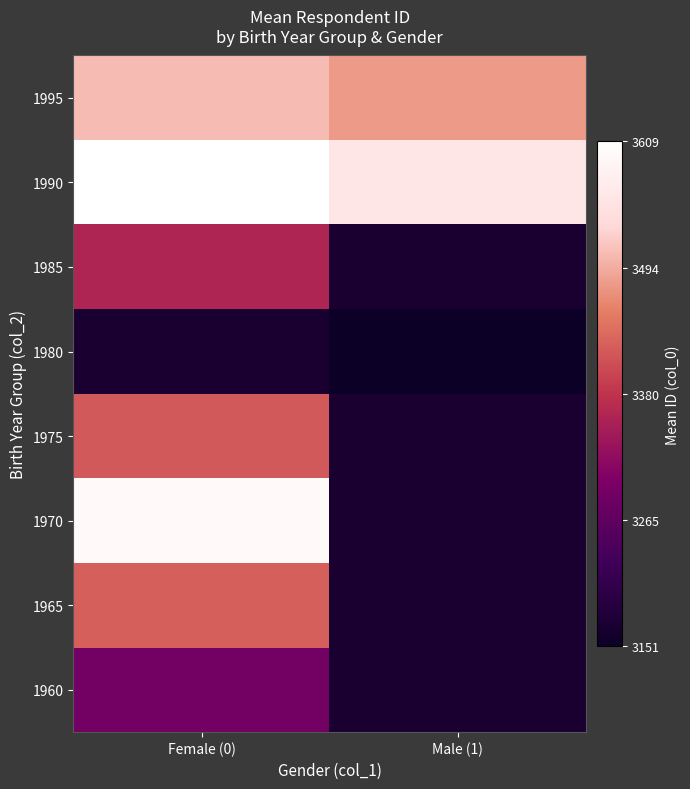

Read the 1995 value at Female (0).

3507.2